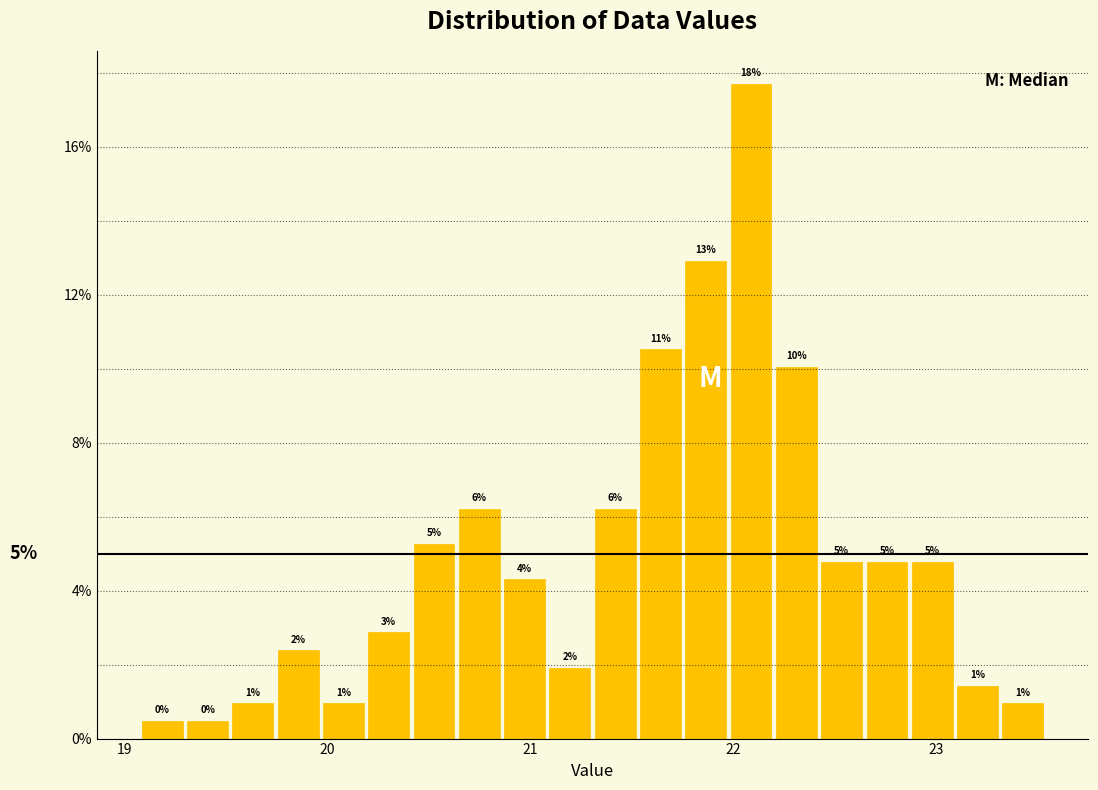

Around what value on the x-axis is the tallest bar? Give the approximate position of its centre, as read against the axis.

22.1